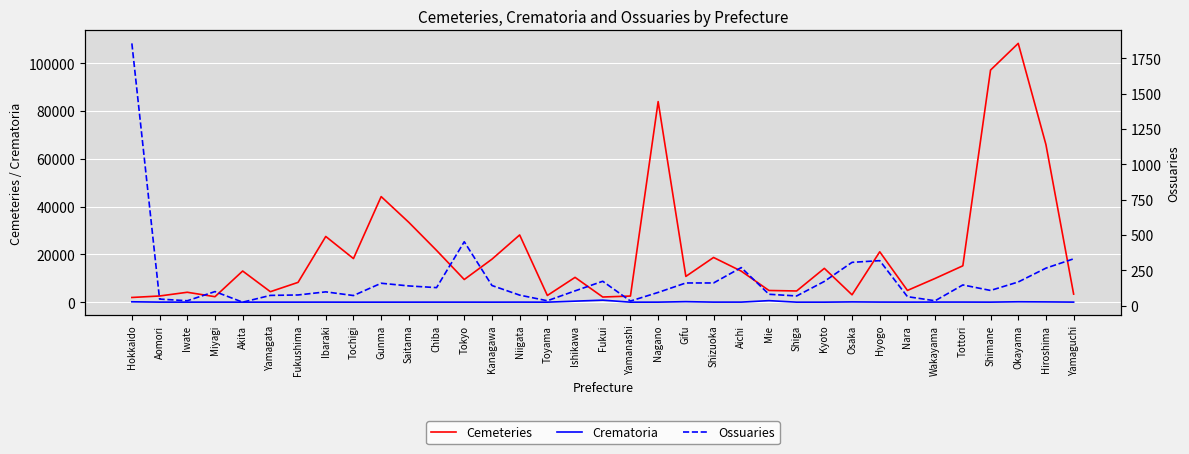

At which label does Ossuaries reach its peak?

Hokkaido